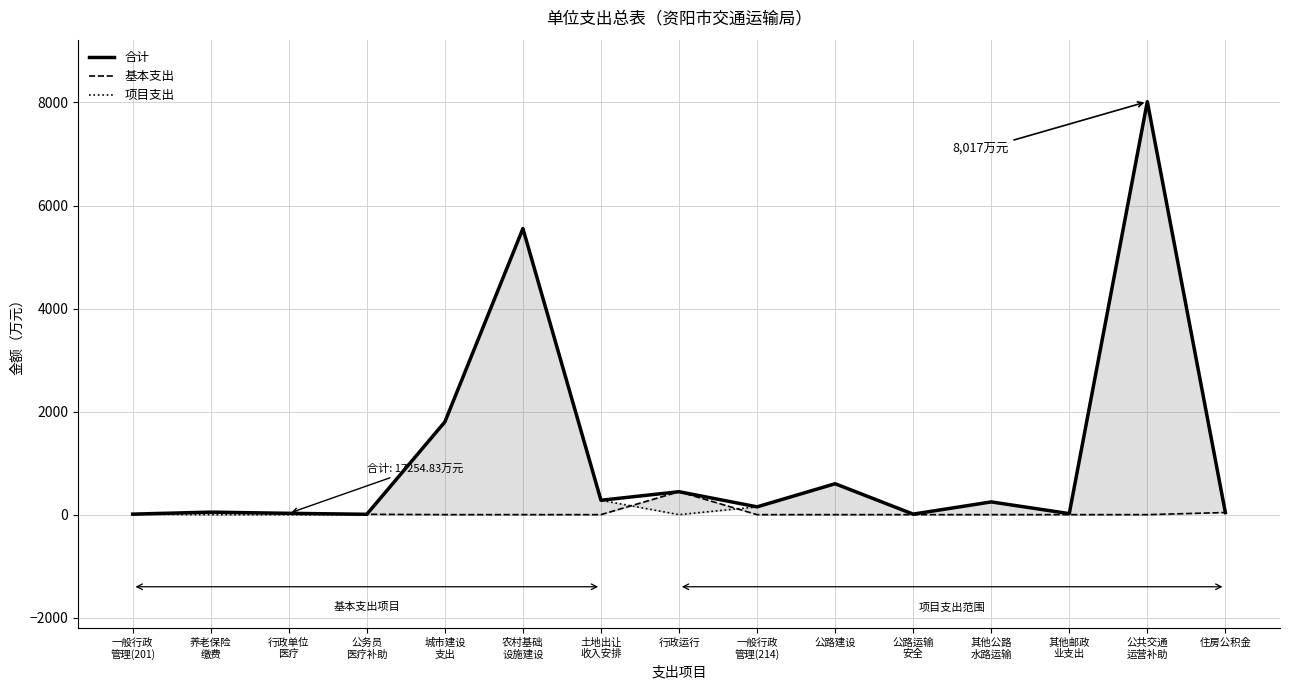

Which category has the highest value in the 项目支出 series?

公共交通
运营补助